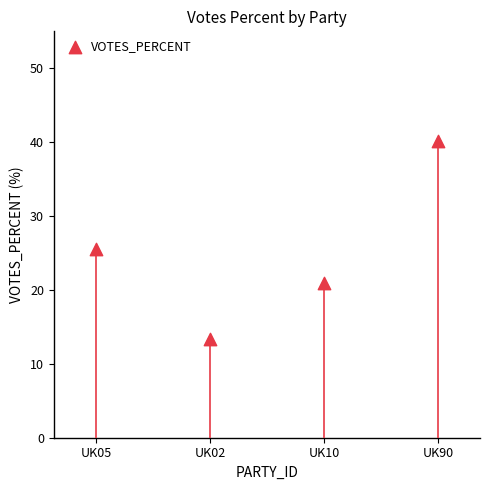

What is the ratio of the value at UK02 to the value at UK05?

0.5